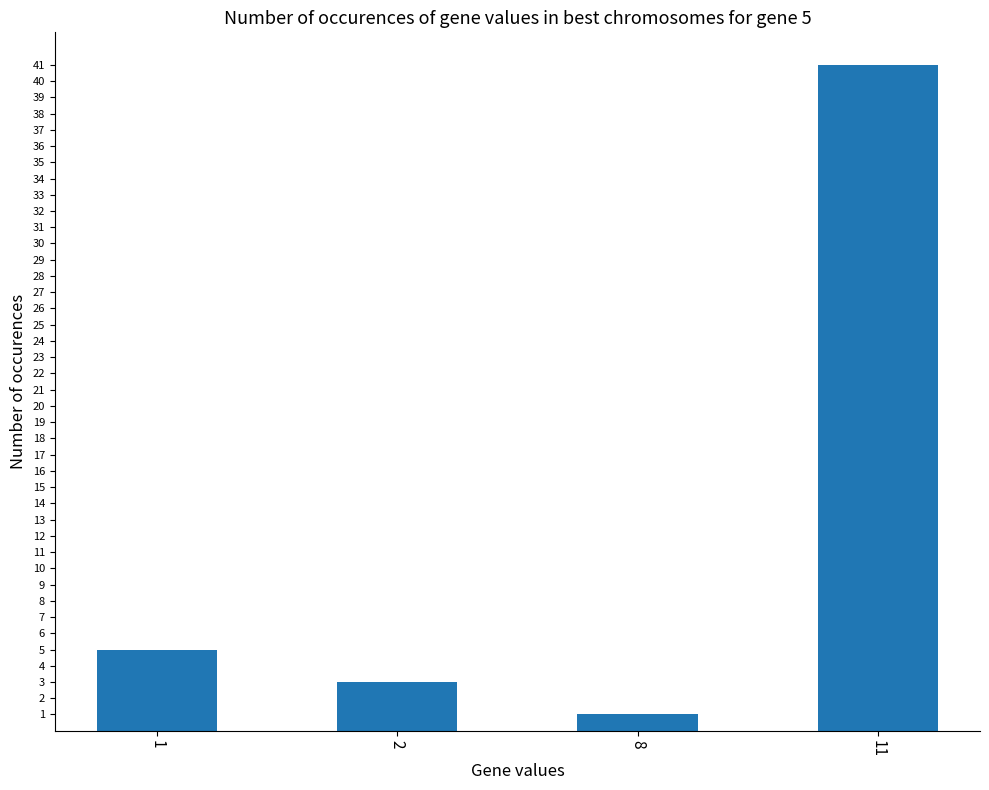

Reading left to right, list all the values displayed in this chart.

5	3	1	41